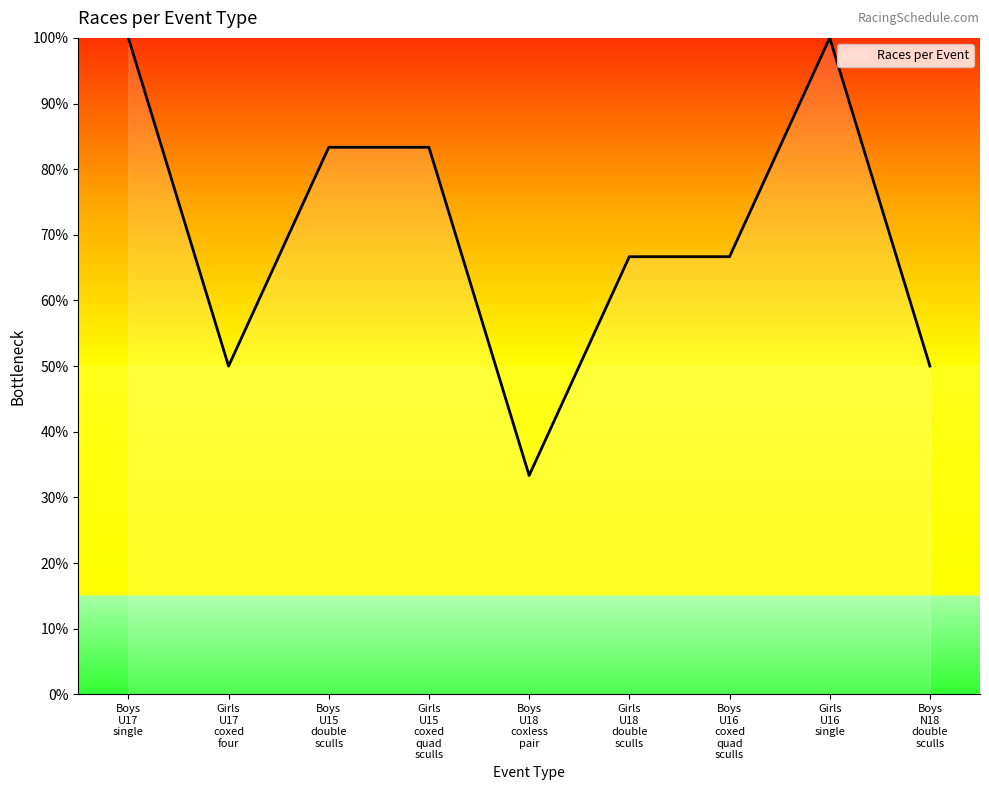

What is the maximum value shown in the chart?

100.0